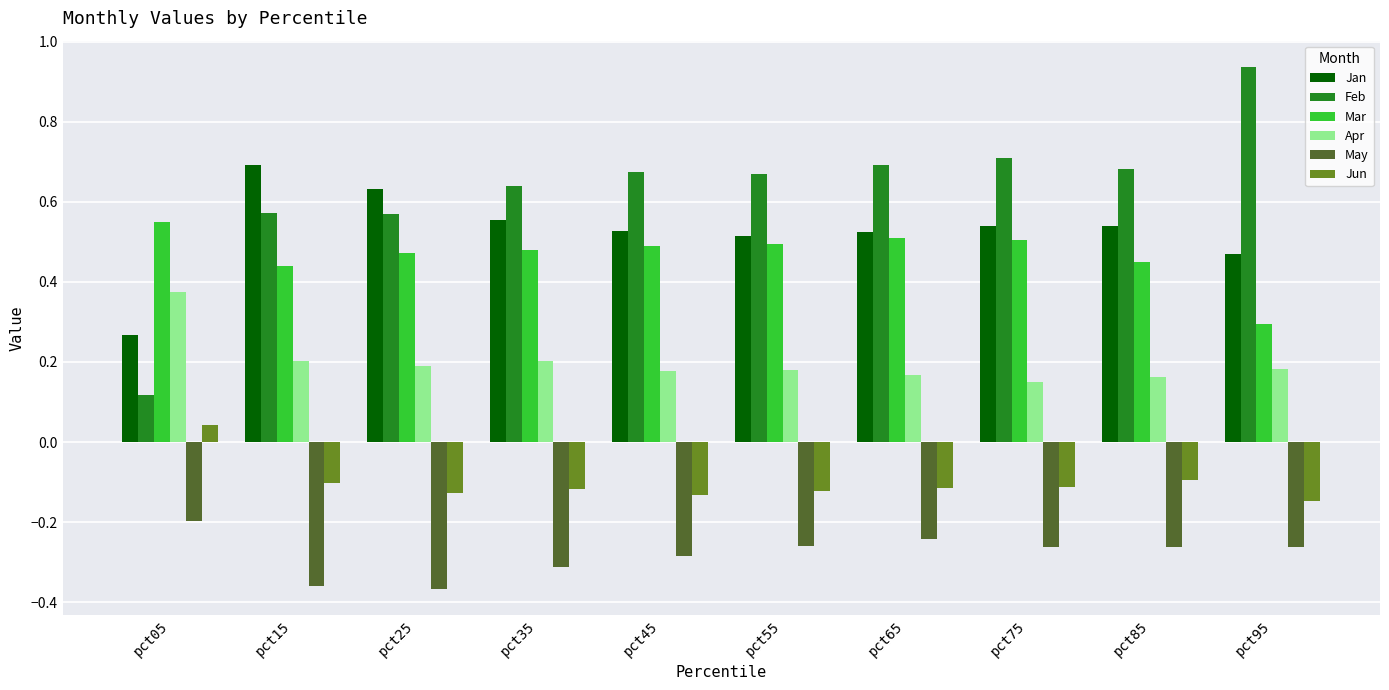

How many categories are shown in the chart?

10